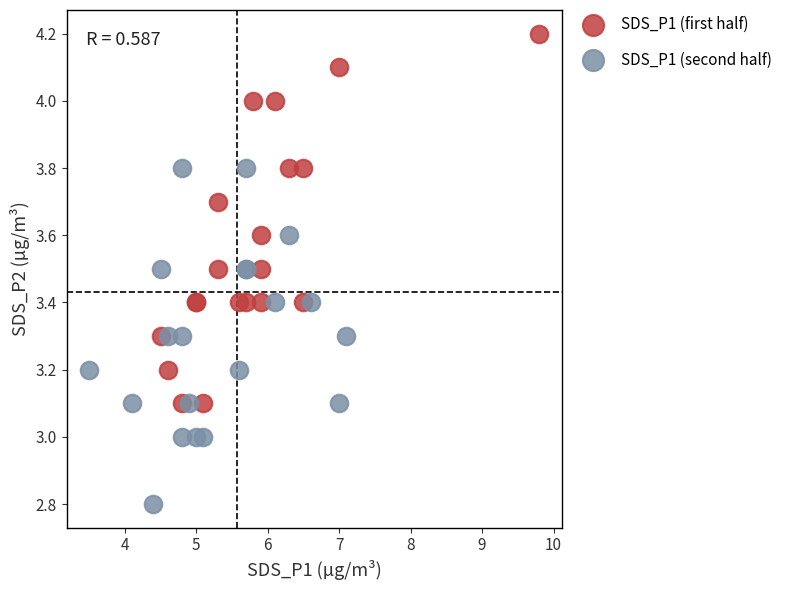

Which series contains the lowest Y value?

SDS_P1 (second half)